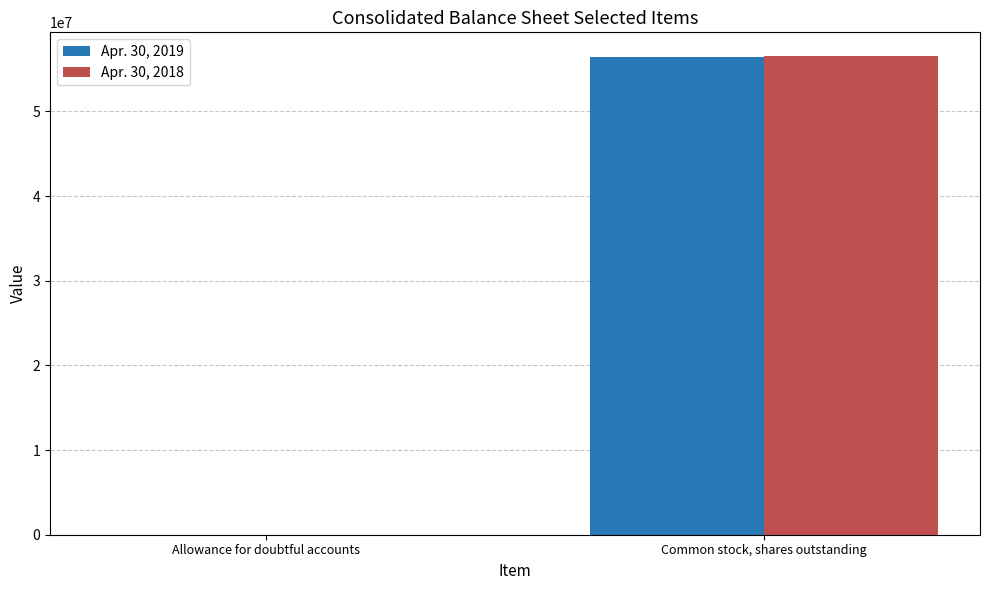

What is the sum of the Apr. 30, 2018 values at Allowance for doubtful accounts and Common stock, shares outstanding?

56534845